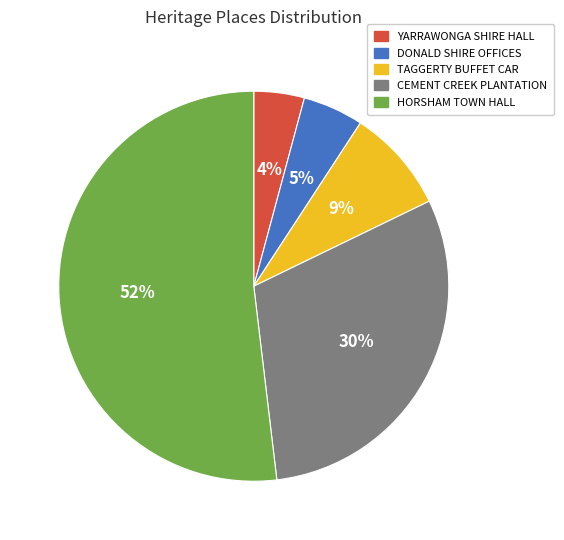

What percentage is the YARRAWONGA SHIRE HALL slice, to the nearest percent?

4%